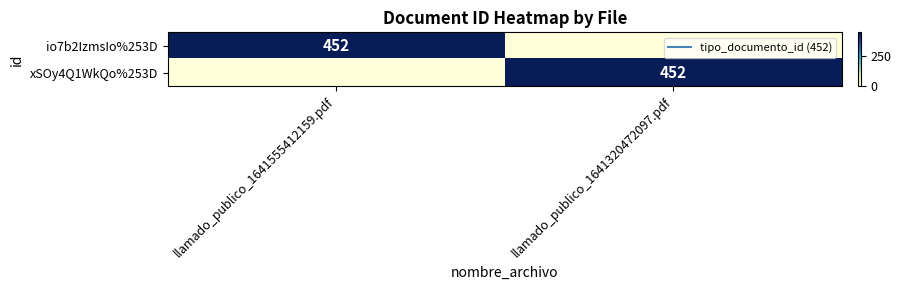

Which has a higher value, llamado_publico_1641555412159.pdf or llamado_publico_1641320472097.pdf?

llamado_publico_1641555412159.pdf